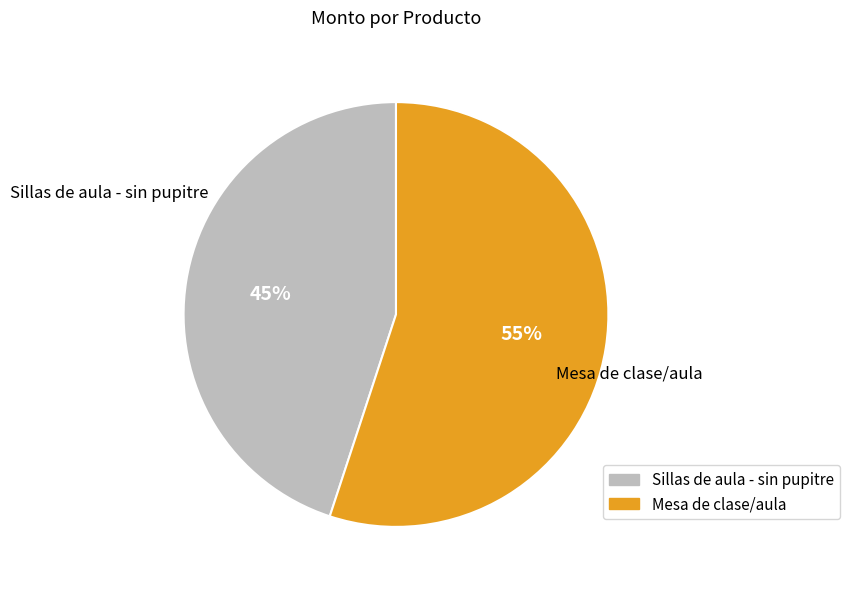

Rank the categories by value from lowest to highest.

Sillas de aula - sin pupitre, Mesa de clase/aula